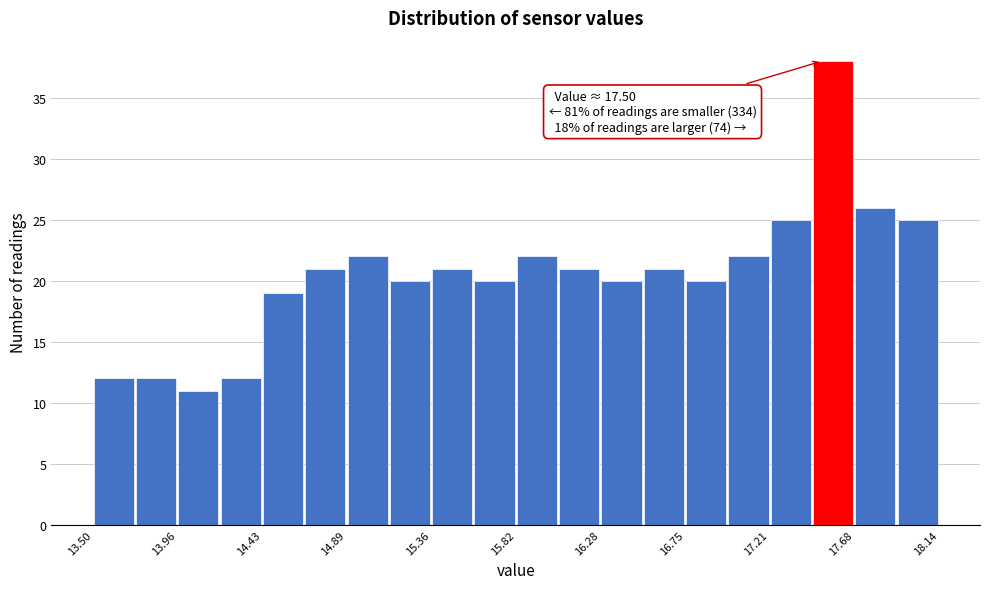

Over which range of the x-axis is the bar tallest?

17.45 to 17.70